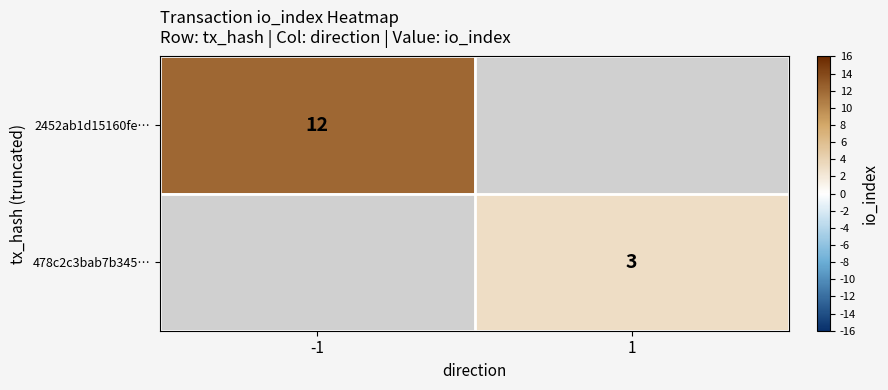

True or false: 478c2c3bab7b345… has a value of 2.1 at 1.

False